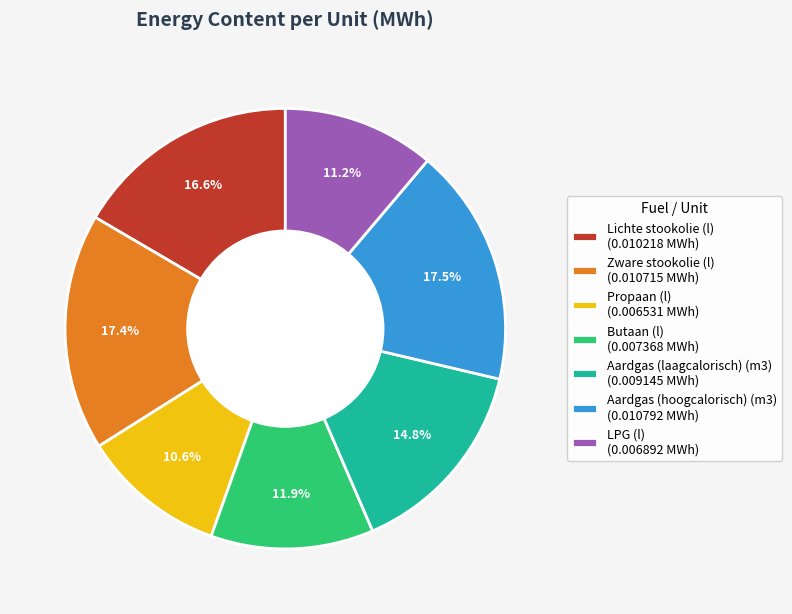

What portion of the pie excludes Aardgas (laagcalorisch) (m3) (0.009145 MWh)?

85.2%